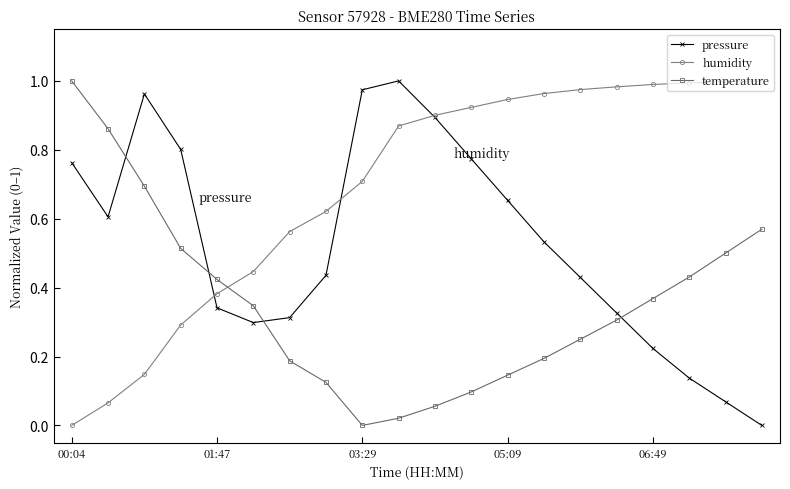

Which series has the largest total across all categories?

humidity